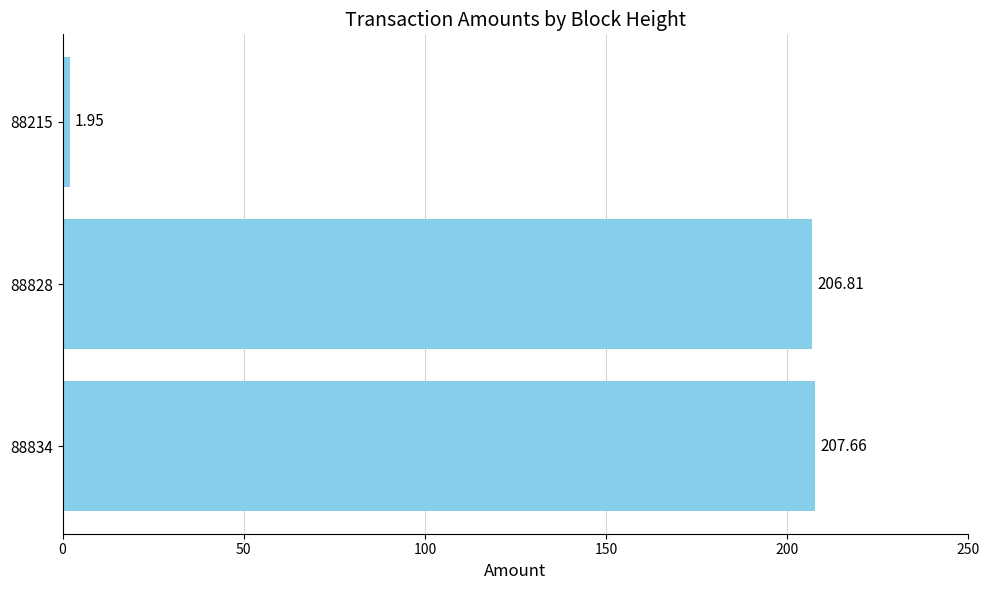

What is the change in value from 88834 to 88215?

-205.7